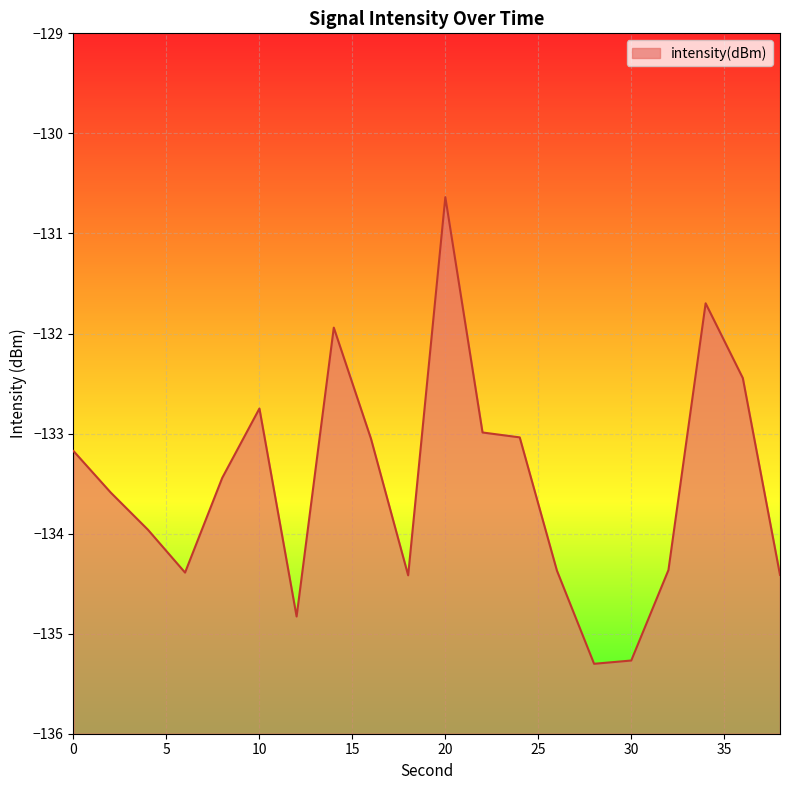

What is the smallest value displayed?

-135.3